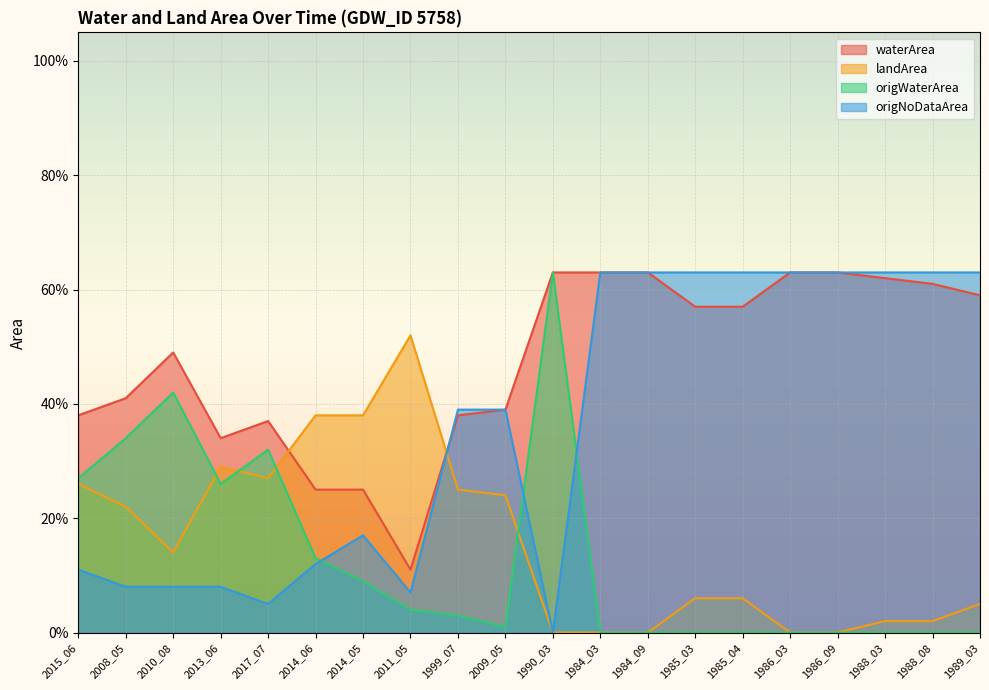

The value of landArea at 2014_06 is 0.4. True or false?

True